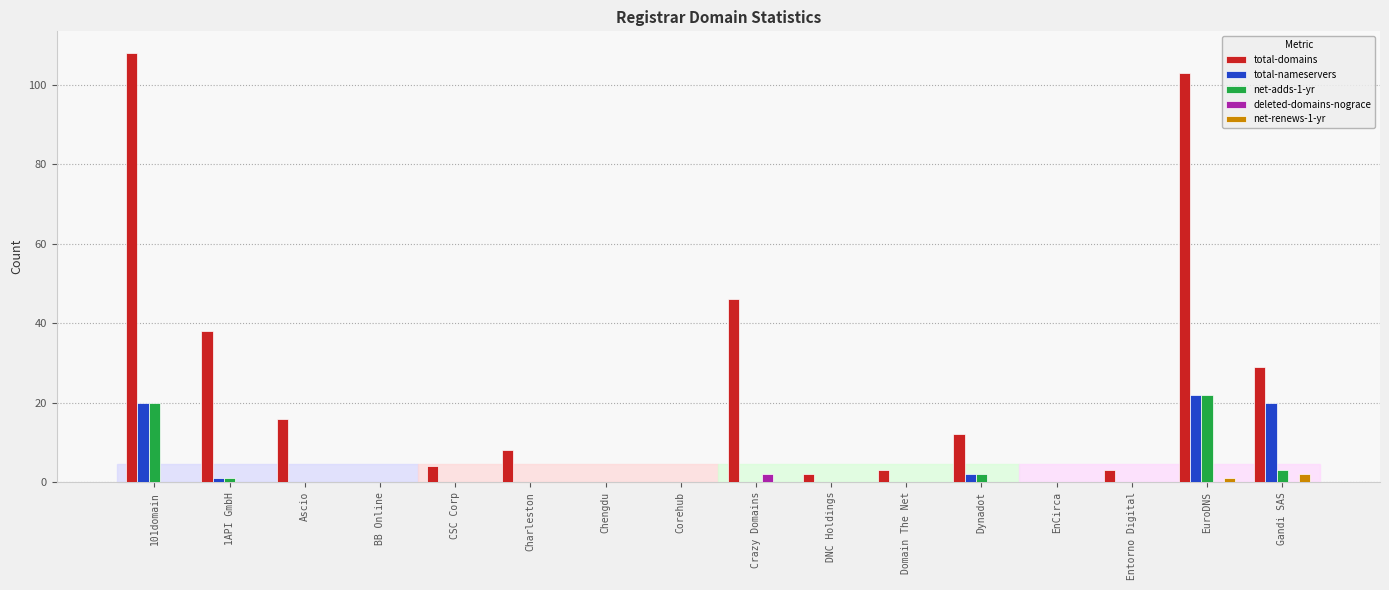

True or false: net-adds-1-yr has a value of 0 at Chengdu.

True